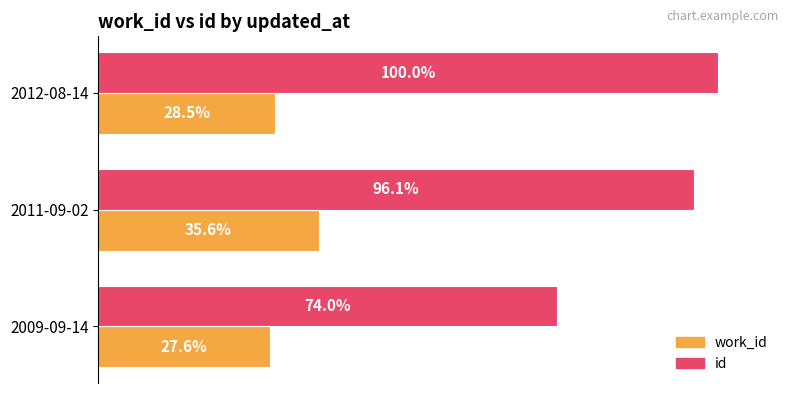

Which series has the largest total across all categories?

id